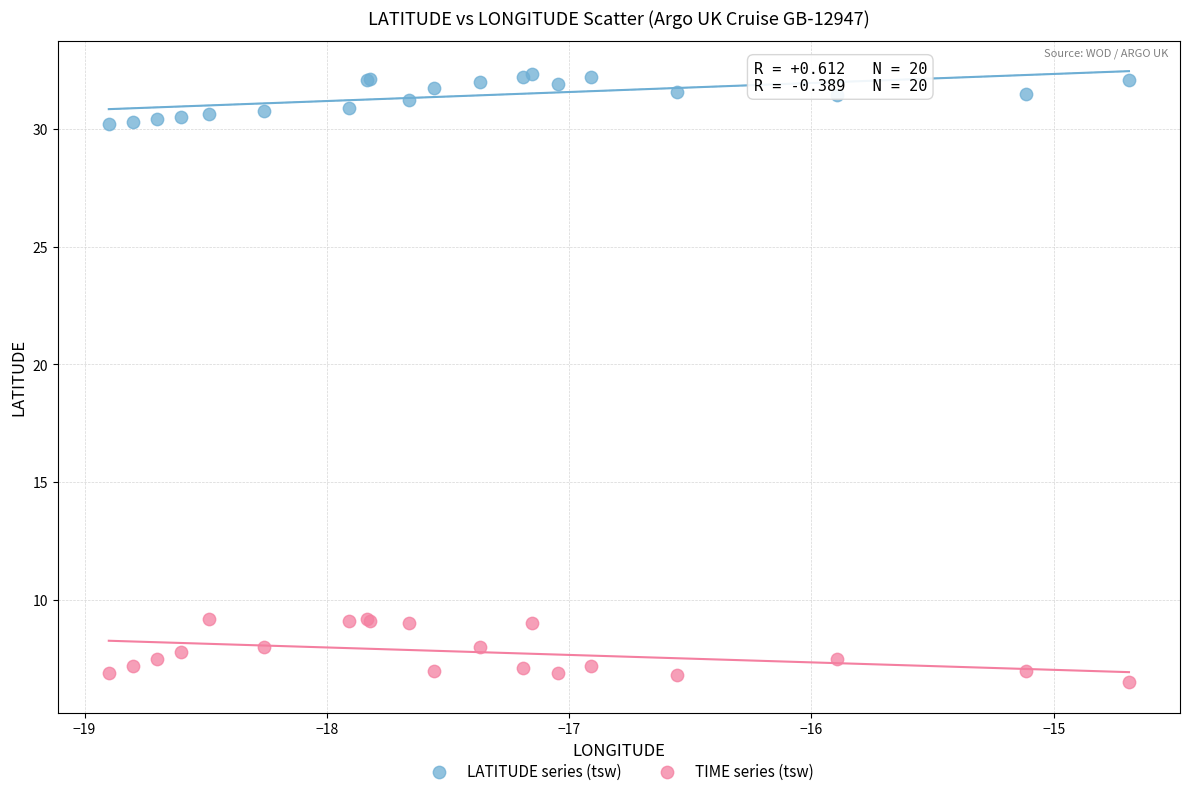

What are all the series names shown in the legend?

LATITUDE series (tsw), TIME series (tsw)